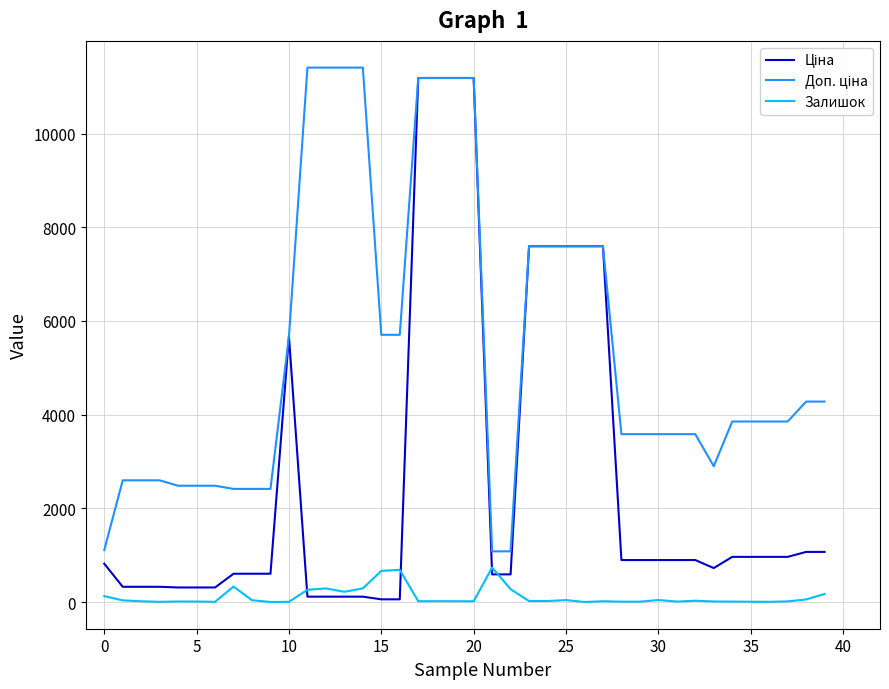

True or false: Залишок and Доп. ціна intersect in this chart.

False